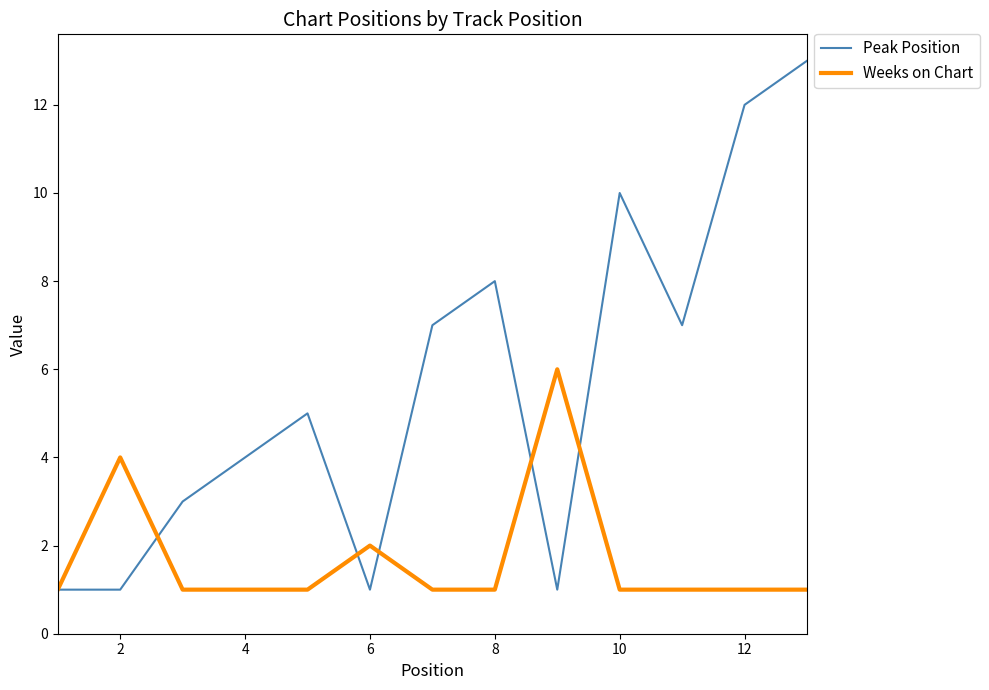

Which series has the largest range (max minus min)?

Peak Position